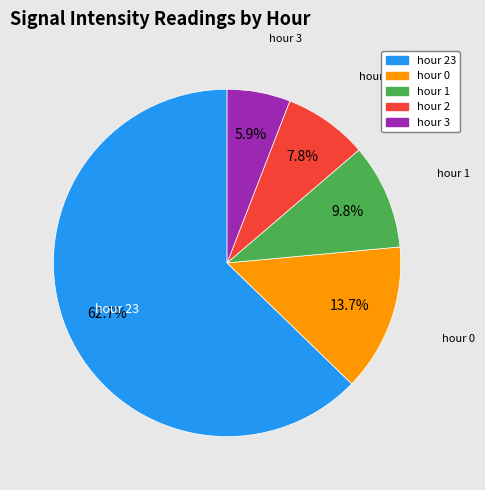

Is there any slice that represents more than half of the pie?

Yes